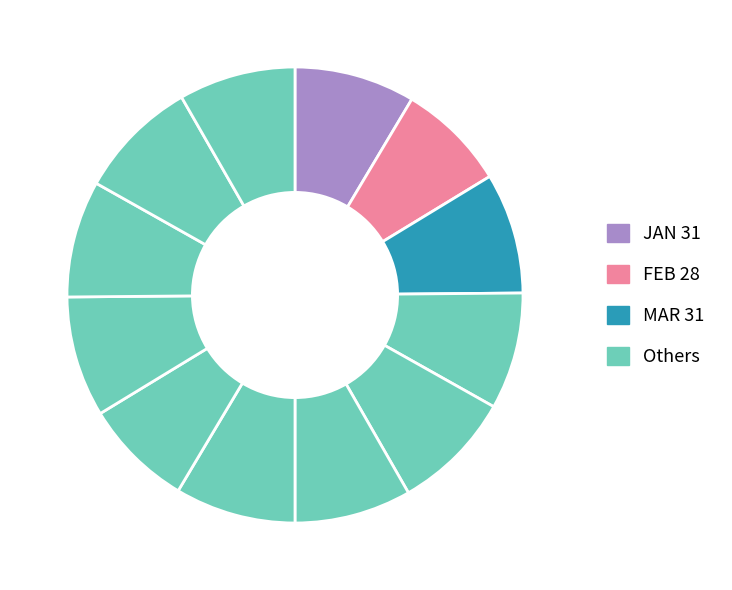

Is there any slice that represents more than half of the pie?

No